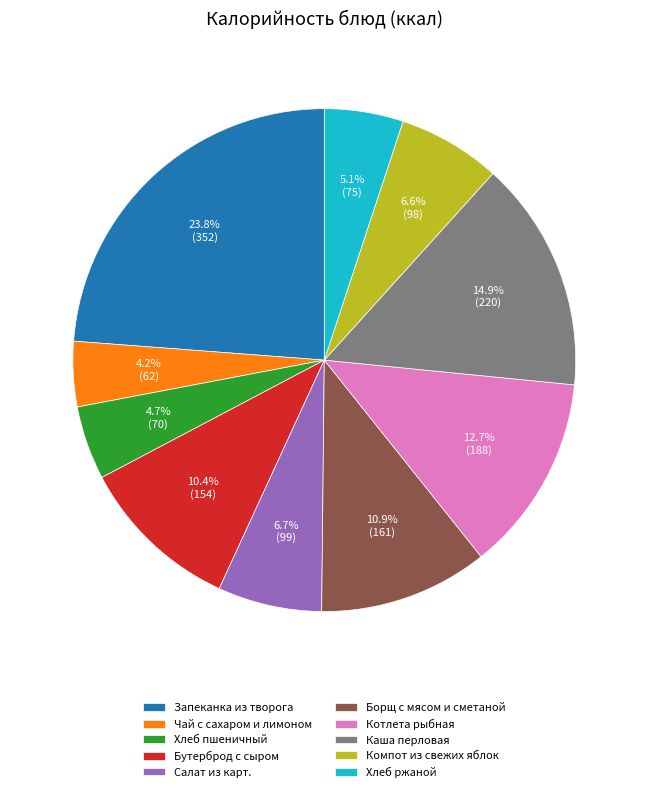

Which slice is the largest?

Запеканка из творога